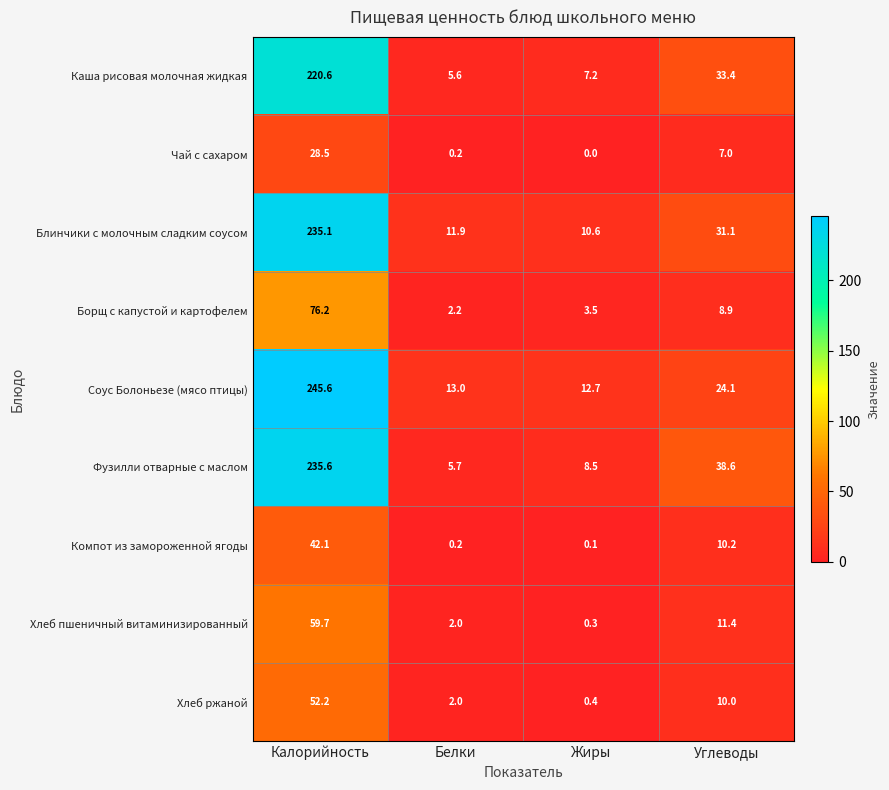

The value of Хлеб ржаной at Калорийность is 32.2. True or false?

False